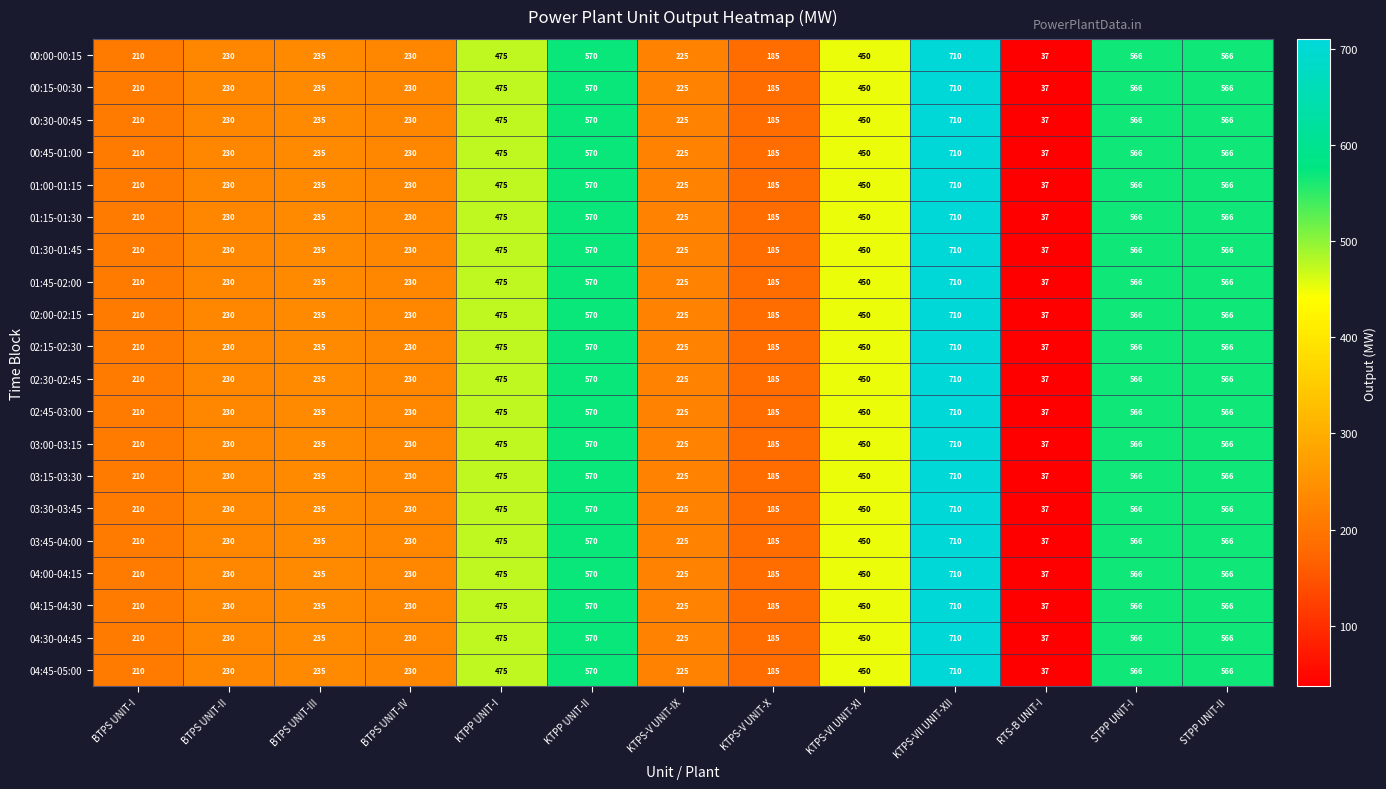

The 00:00-00:15 series shows 570 at KTPP UNIT-II. True or false?

True